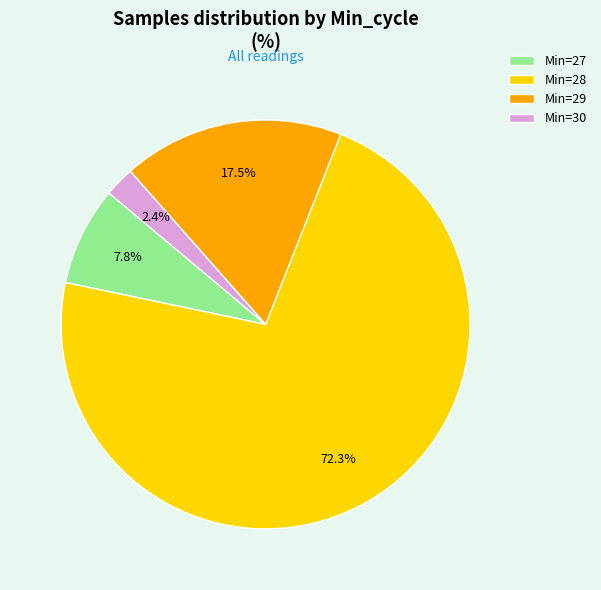

Count the number of slices in the pie.

4